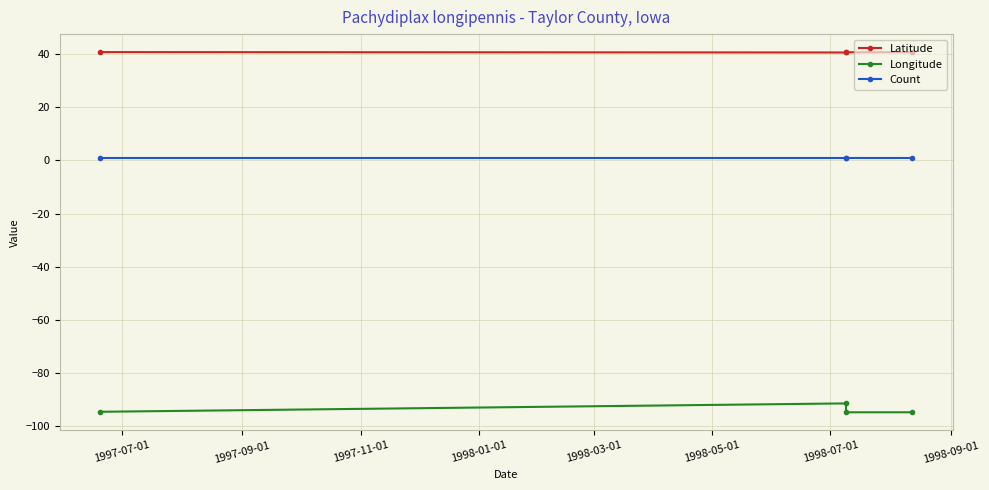

The Latitude series shows 27.1 at 1997-07-01. True or false?

False